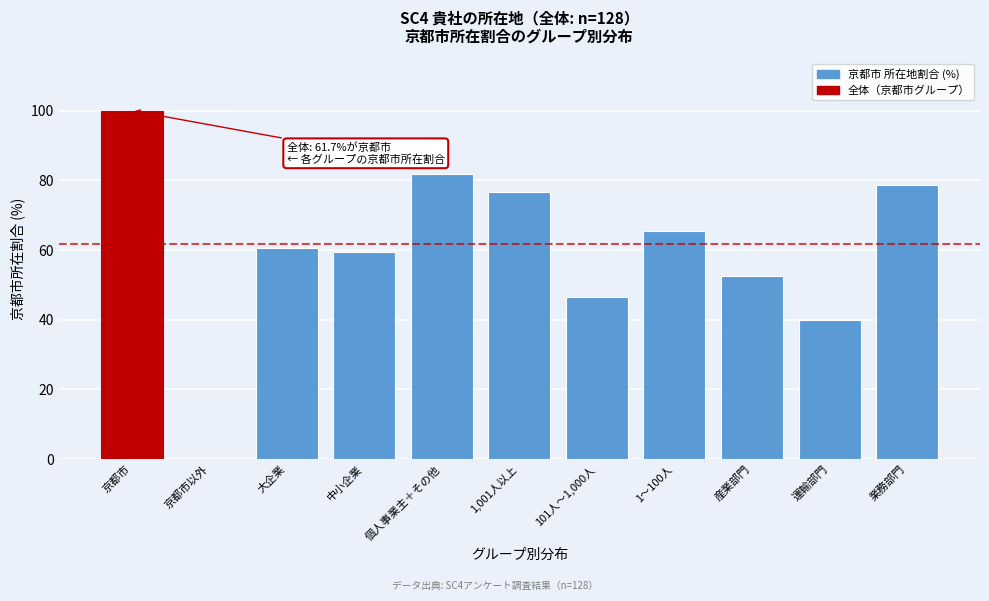

Reading left to right, transcribe all the data shown in this chart.

京都市=100.0	京都市以外=0.0	大企業=60.5	中小企業=59.5	個人事業主＋その他=81.8	1,001人以上=76.7	101人～1,000人=46.5	1～100人=65.5	産業部門=52.6	運輸部門=40.0	業務部門=78.7